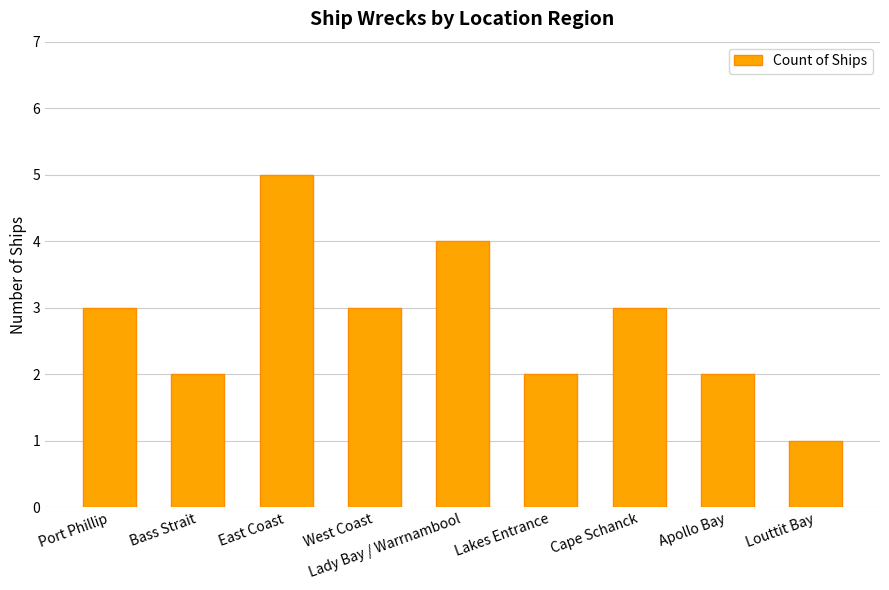

What is the ratio of the value at Port Phillip to the value at Apollo Bay?

1.5